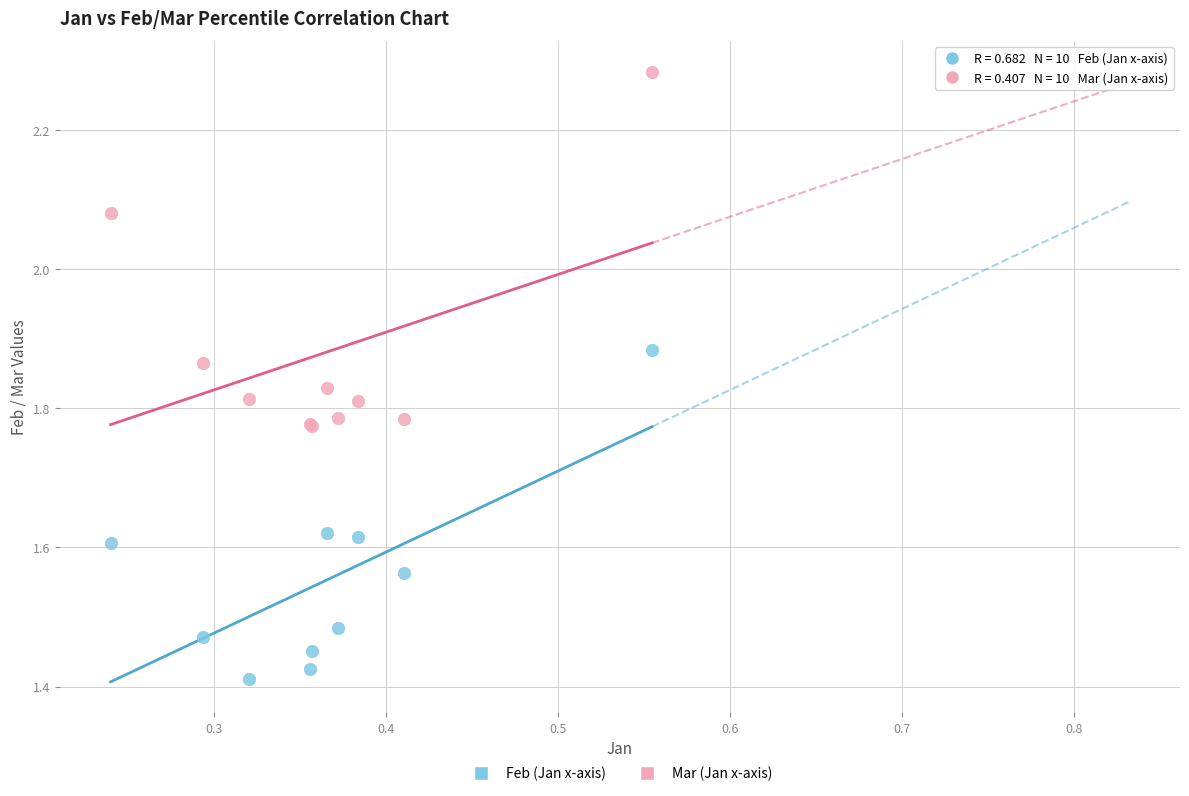

What are all the series names shown in the legend?

Feb (Jan x-axis), Mar (Jan x-axis)